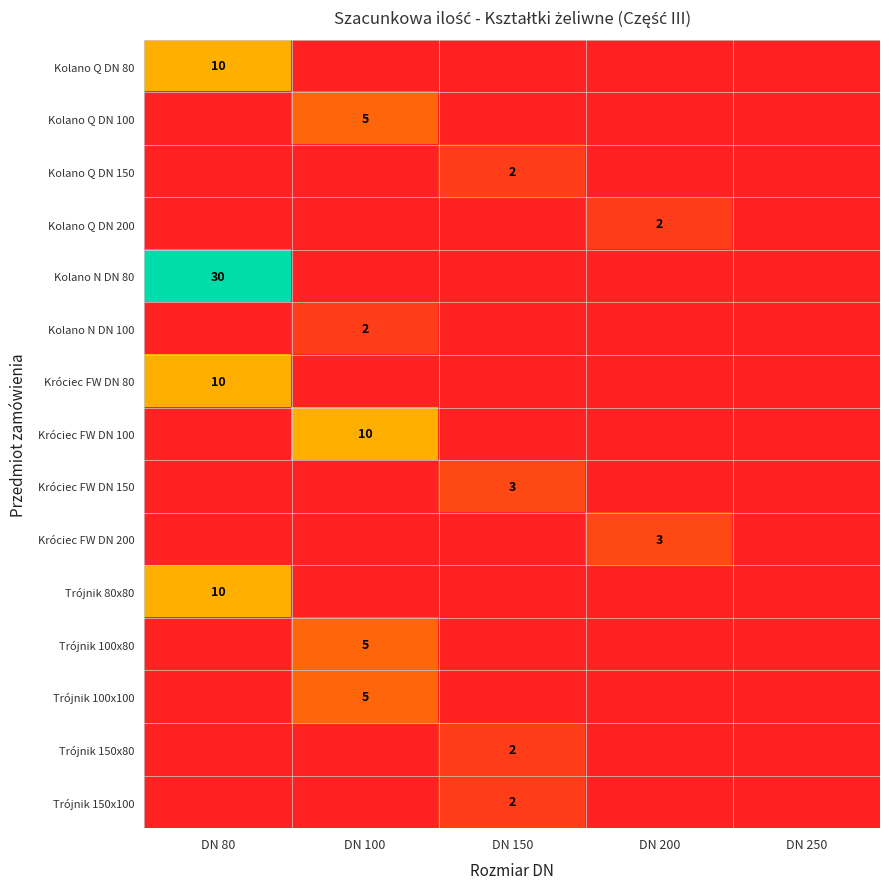

True or false: Kolano Q DN 100 has a value of 2 at DN 100.

False